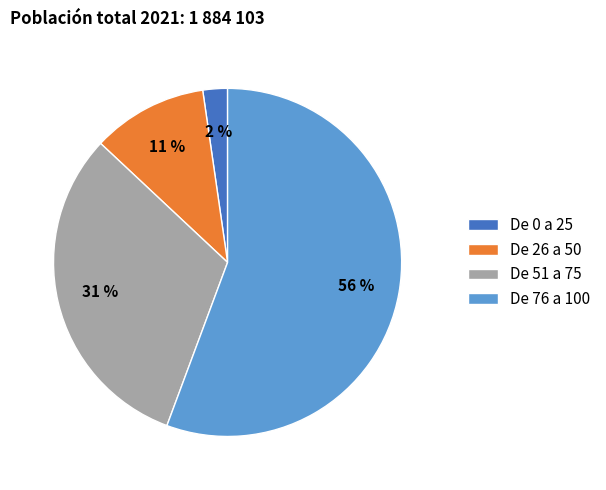

Count the number of slices in the pie.

4